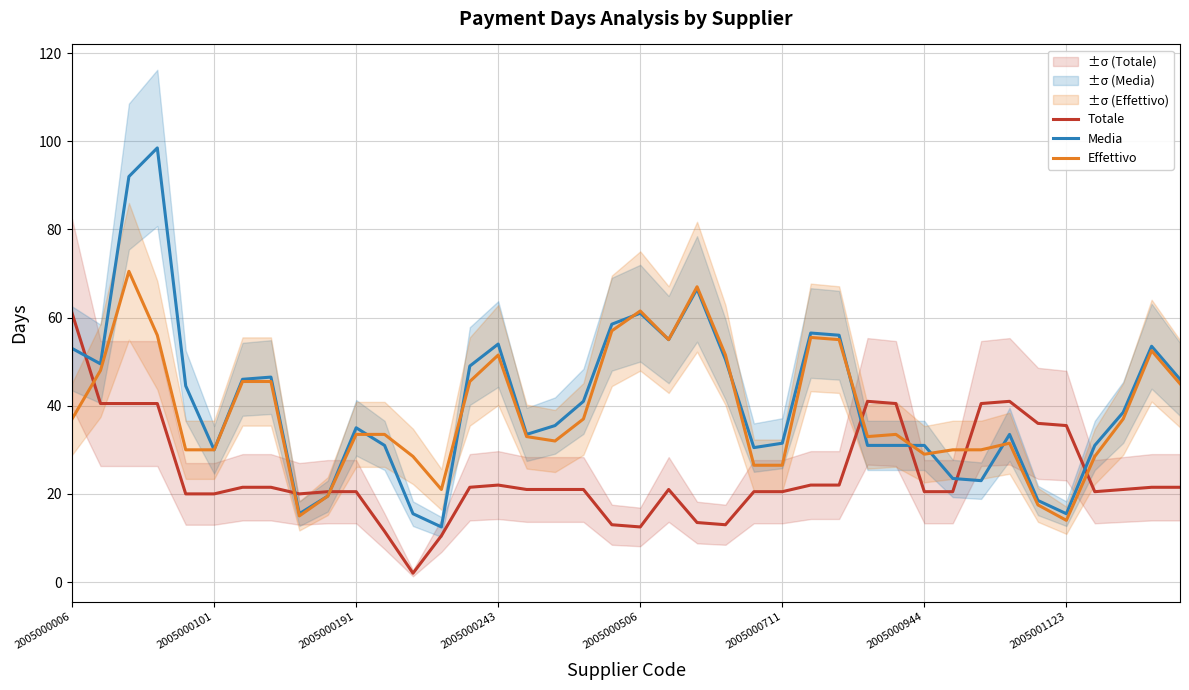

The value of Effettivo at 2005000006 is 19.6. True or false?

False